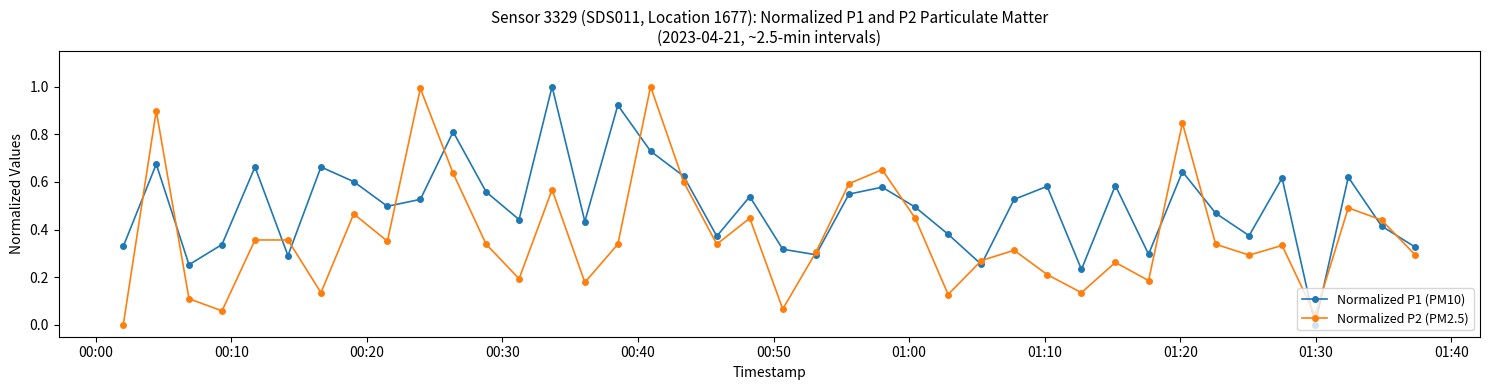

Which series has the largest total across all categories?

Normalized P1 (PM10)